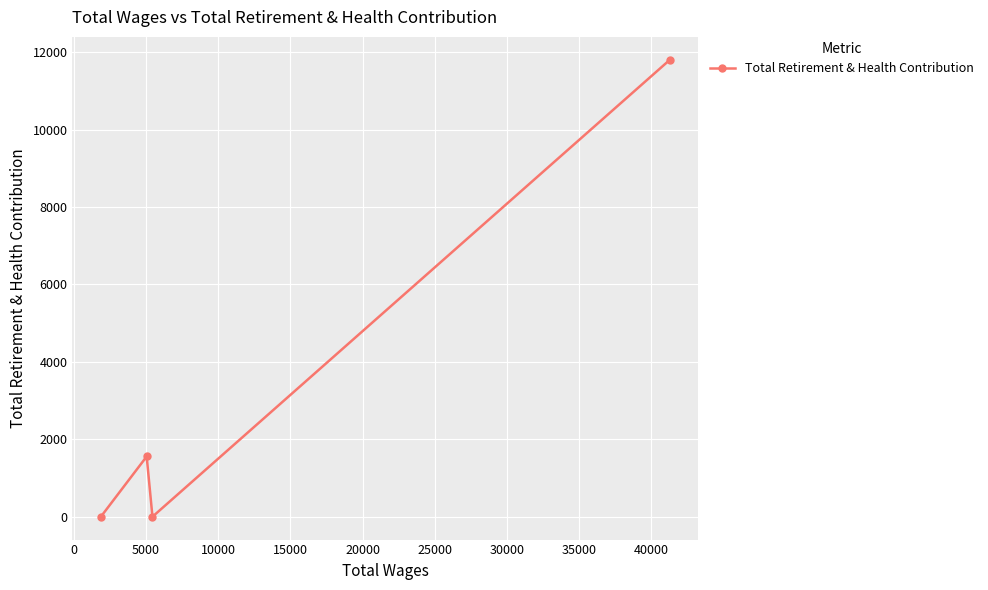

What is the maximum value shown in the chart?

11802